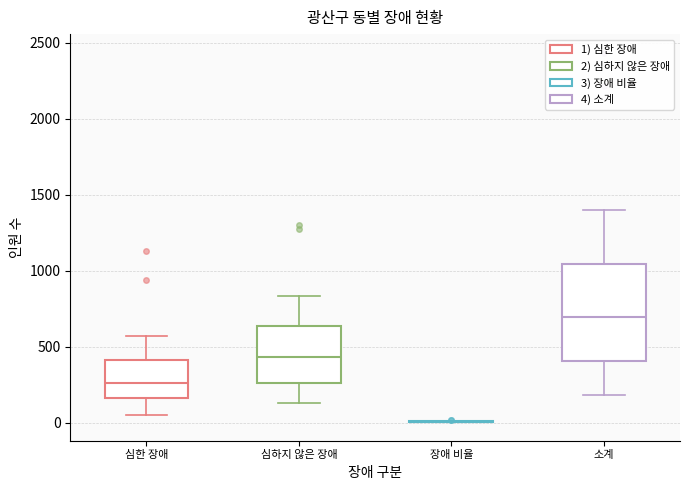

Reading left to right, read every box against the y-axis: the position of its median line, the range the box covers, and the ends of its whiskers. The values are not printed on the chart, so give them approximately, as read against the axis.

심한 장애: median 250, box 150 to 400, whiskers 50 to 550
심하지 않은 장애: median 450, box 250 to 650, whiskers 150 to 850
장애 비율: box collapsed to a line at 0, whiskers 0 to 0
소계: median 700, box 400 to 1050, whiskers 200 to 1400